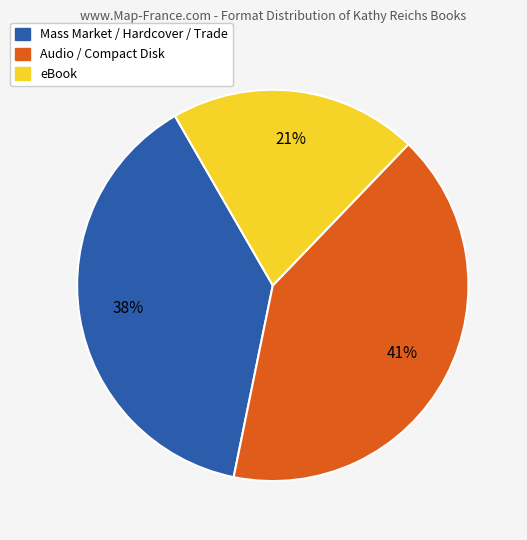

Is there any slice that represents more than half of the pie?

No